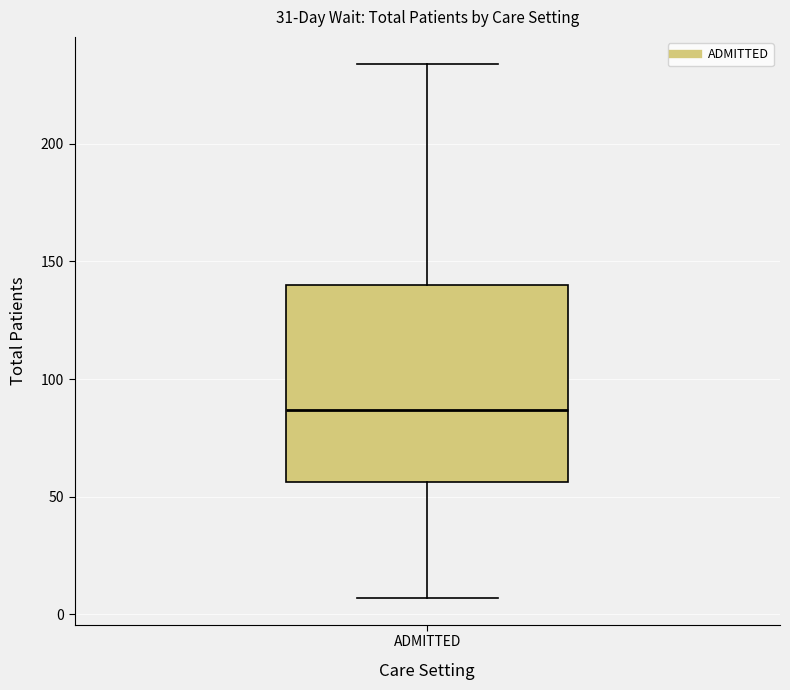

Where is the upper edge of the box for ADMITTED on the y-axis? The values are not printed on the chart, so give them approximately, as read against the axis.

140